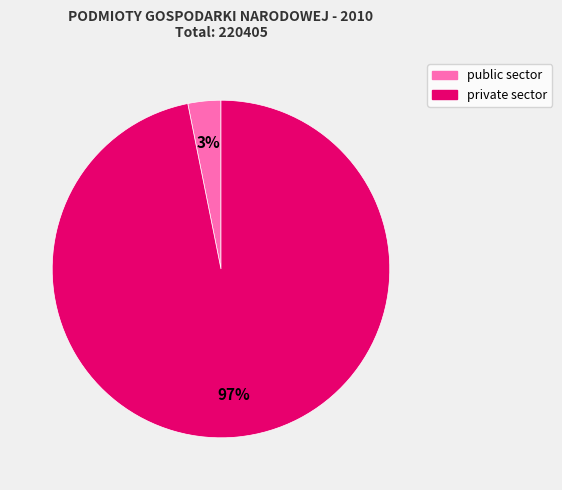

Which category has the biggest portion of the pie?

private sector